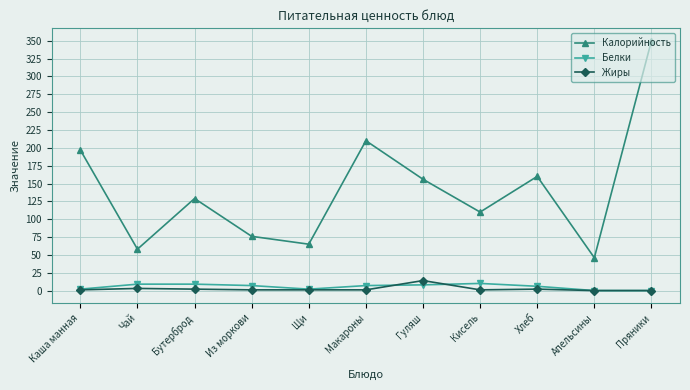

How many interior local valleys does the Калорийность series have?

4